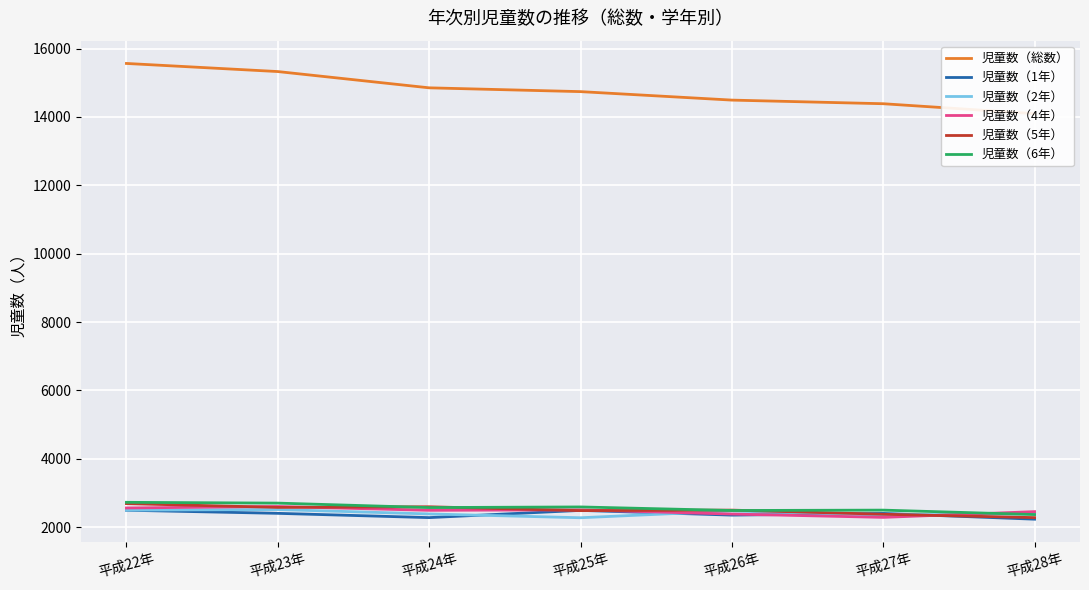

List the labels in order of 児童数（6年） value, largest first.

平成22年, 平成23年, 平成25年, 平成24年, 平成27年, 平成26年, 平成28年